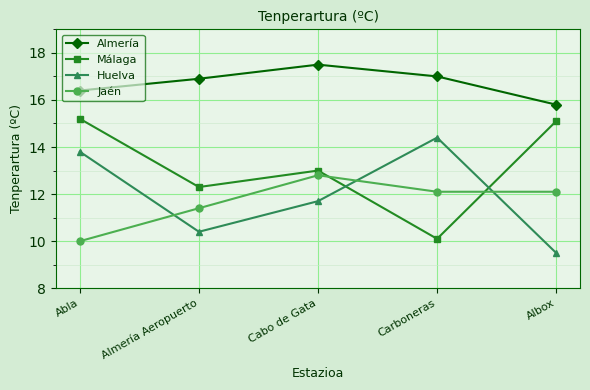

What is the total value across all series at Almería Aeropuerto?

51.0